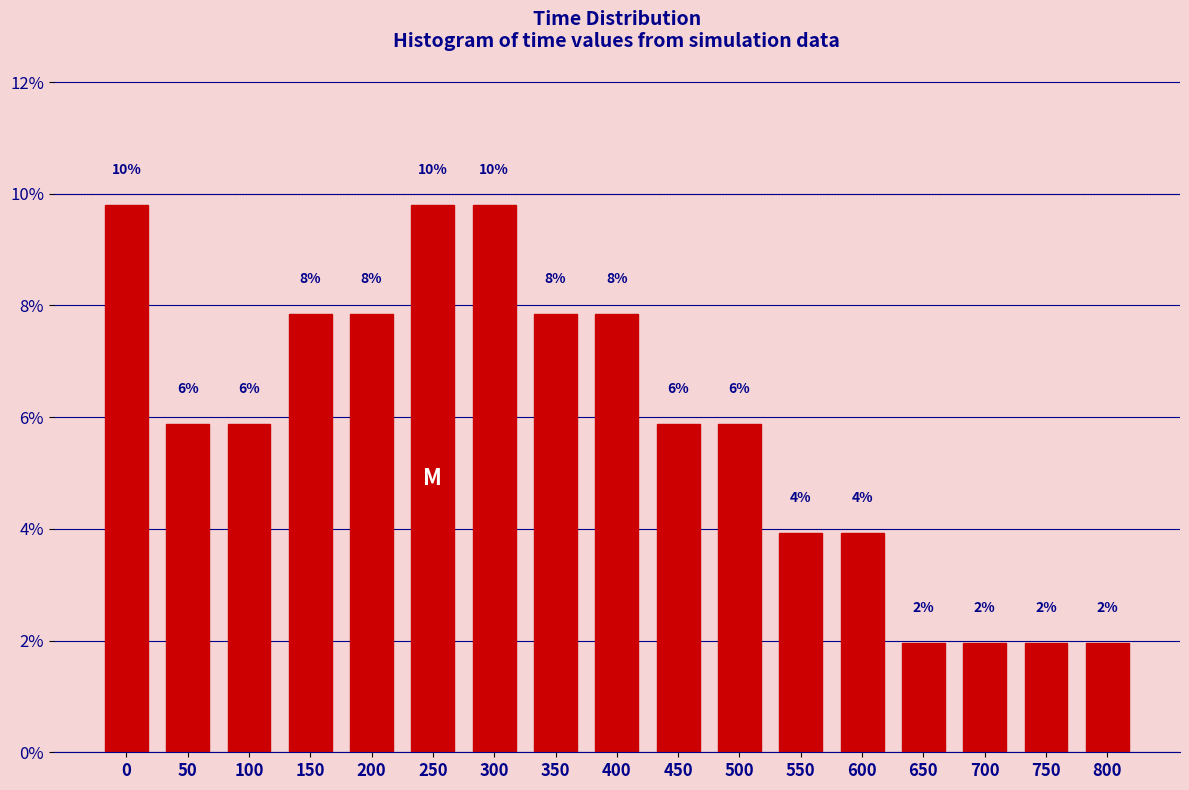

Does the chart contain any negative values?

No